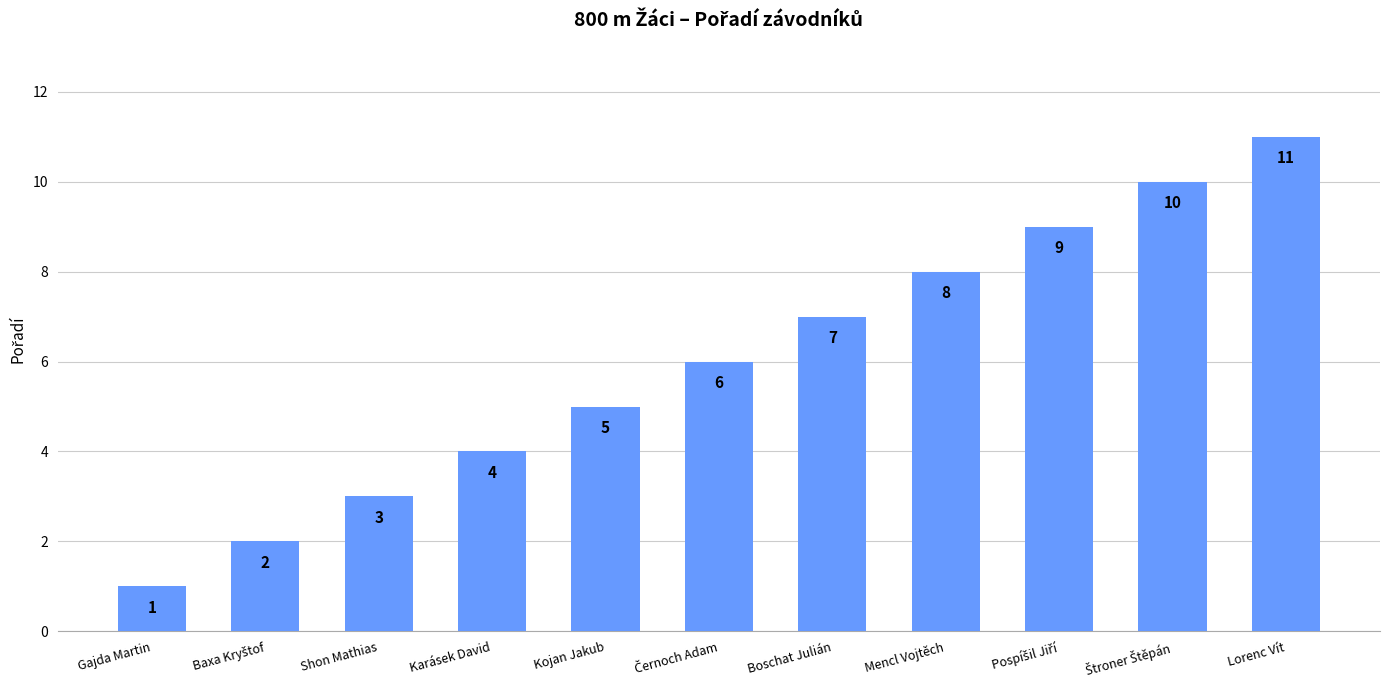

Count the values in the range 3 to 9.

7